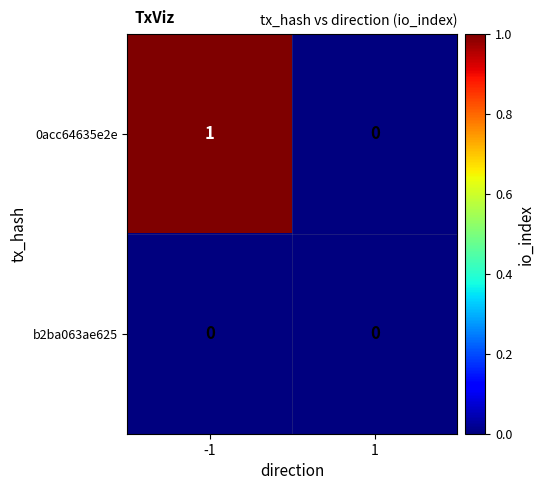

The value of 0acc64635e2e at -1 is 1. True or false?

True